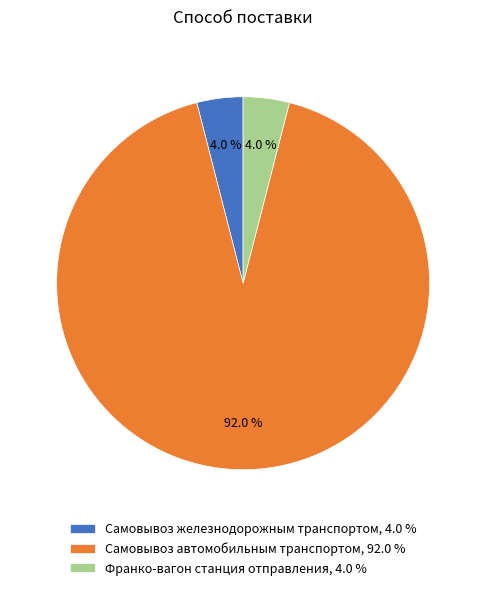

Count the number of slices in the pie.

3